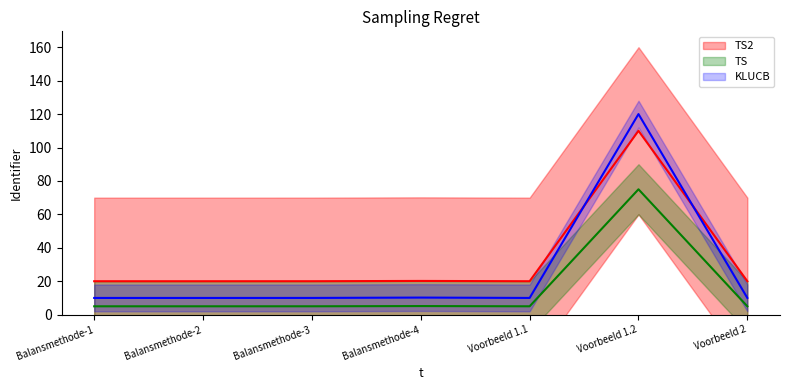

What position from the left is Balansmethode-1?

1